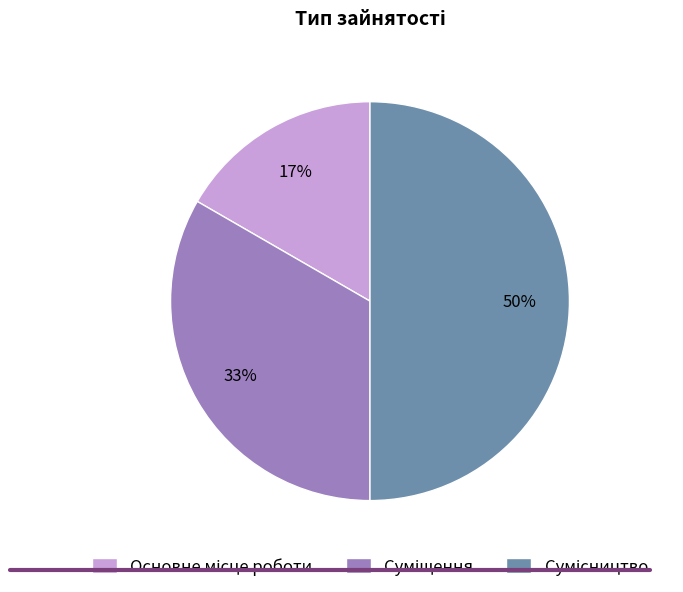

To the nearest percent, what is the average slice percentage?

33%